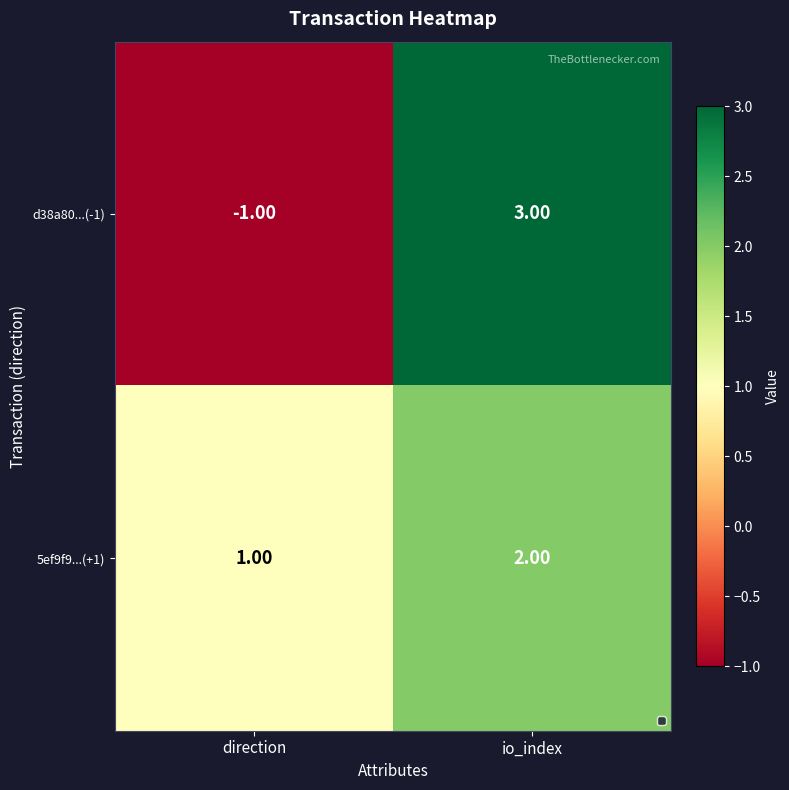

At which category is the sum across all series the highest?

io_index